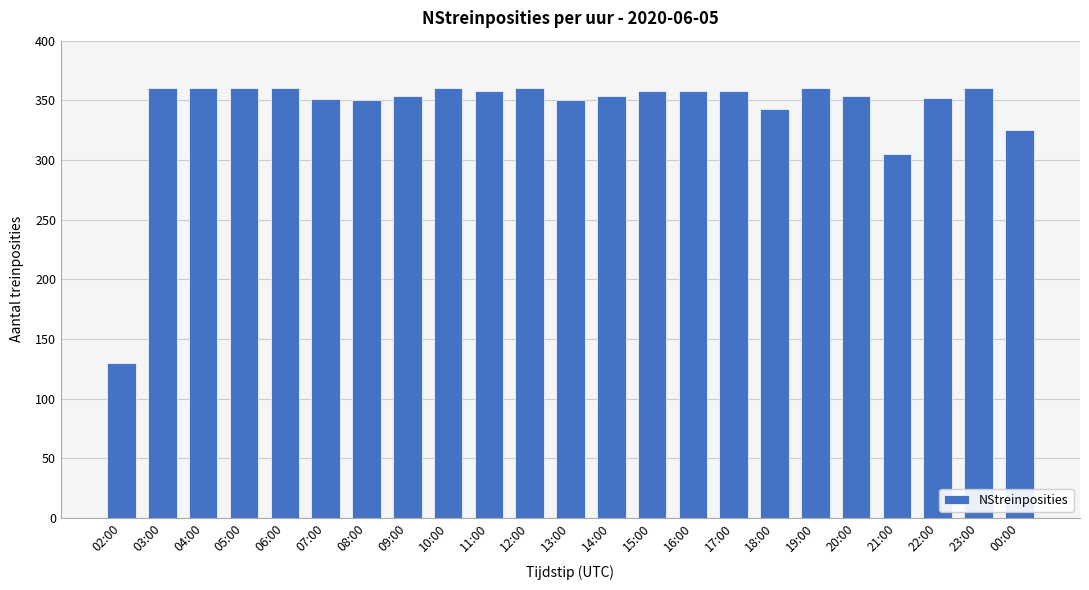

Is it true that the value at 17:00 is 358?

True